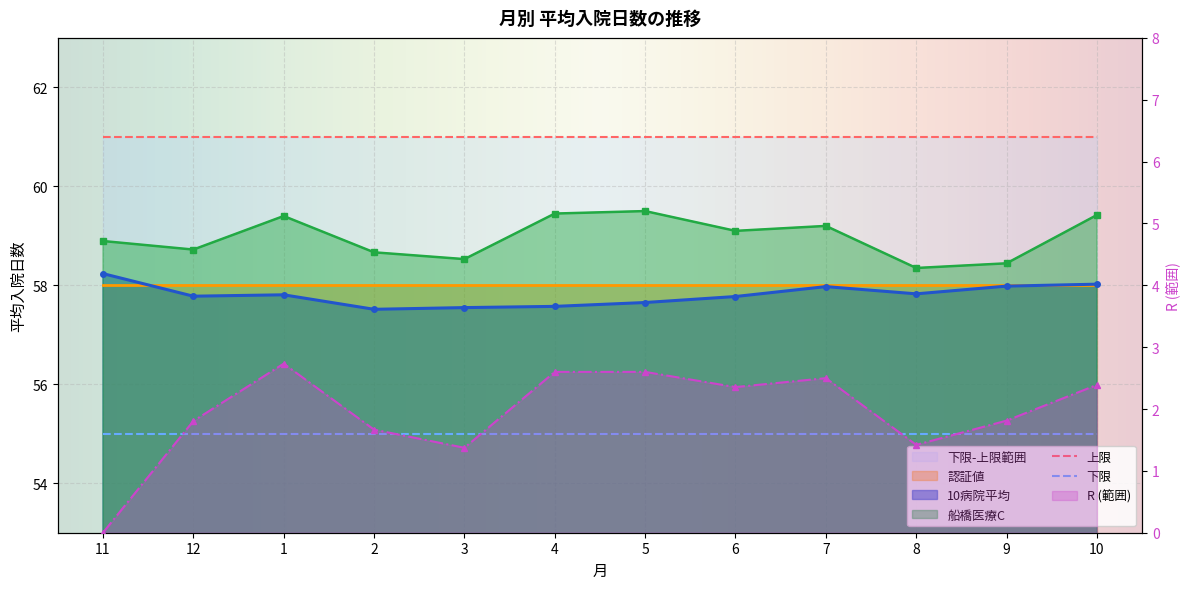

At 4, list the series in order from smallest to largest.

R, 10病院平均, 船橋医療C